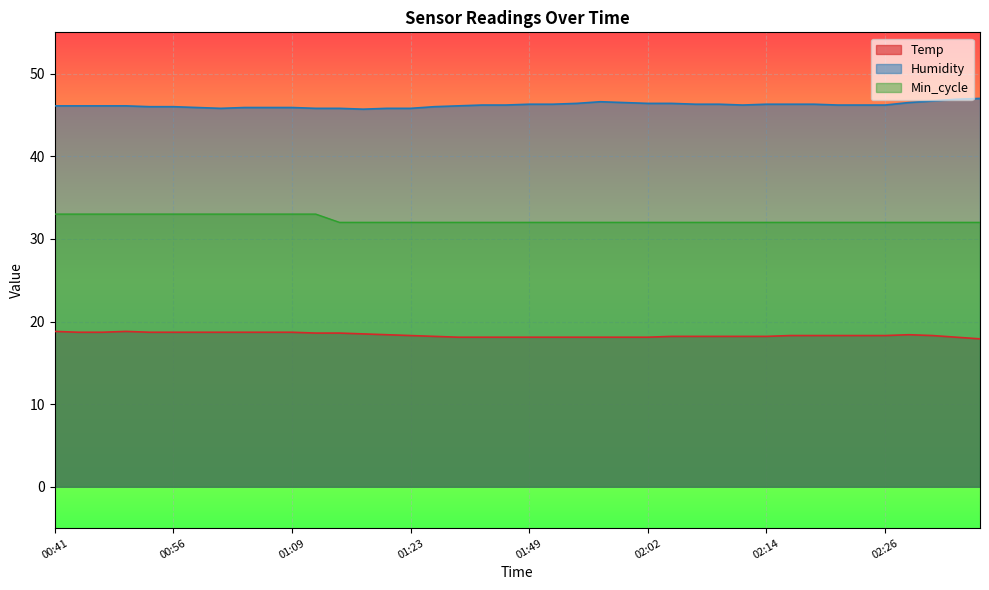

Reading left to right, transcribe all the data shown in this chart.

Temp: 00:41=18.8	00:46=18.7	00:48=18.7	00:51=18.8	00:53=18.7	00:56=18.7	00:58=18.7	01:01=18.7	01:04=18.7	01:07=18.7	01:09=18.7	01:12=18.6	01:15=18.6	01:17=18.5	01:20=18.4	01:23=18.3	01:26=18.2	01:28=18.1	01:33=18.1	01:47=18.1	01:49=18.1	01:52=18.1	01:54=18.1	01:57=18.1	01:59=18.1	02:02=18.1	02:04=18.2	02:06=18.2	02:09=18.2	02:11=18.2	02:14=18.2	02:16=18.3	02:19=18.3	02:21=18.3	02:24=18.3	02:26=18.3	02:29=18.4	02:31=18.3	02:33=18.1	02:36=17.9
Humidity: 00:41=46.1	00:46=46.1	00:48=46.1	00:51=46.1	00:53=46.0	00:56=46.0	00:58=45.9	01:01=45.8	01:04=45.9	01:07=45.9	01:09=45.9	01:12=45.8	01:15=45.8	01:17=45.7	01:20=45.8	01:23=45.8	01:26=46.0	01:28=46.1	01:33=46.2	01:47=46.2	01:49=46.3	01:52=46.3	01:54=46.4	01:57=46.6	01:59=46.5	02:02=46.4	02:04=46.4	02:06=46.3	02:09=46.3	02:11=46.2	02:14=46.3	02:16=46.3	02:19=46.3	02:21=46.2	02:24=46.2	02:26=46.2	02:29=46.5	02:31=46.7	02:33=46.9	02:36=47.0
Min_cycle: 00:41=33.0	00:46=33.0	00:48=33.0	00:51=33.0	00:53=33.0	00:56=33.0	00:58=33.0	01:01=33.0	01:04=33.0	01:07=33.0	01:09=33.0	01:12=33.0	01:15=32.0	01:17=32.0	01:20=32.0	01:23=32.0	01:26=32.0	01:28=32.0	01:33=32.0	01:47=32.0	01:49=32.0	01:52=32.0	01:54=32.0	01:57=32.0	01:59=32.0	02:02=32.0	02:04=32.0	02:06=32.0	02:09=32.0	02:11=32.0	02:14=32.0	02:16=32.0	02:19=32.0	02:21=32.0	02:24=32.0	02:26=32.0	02:29=32.0	02:31=32.0	02:33=32.0	02:36=32.0